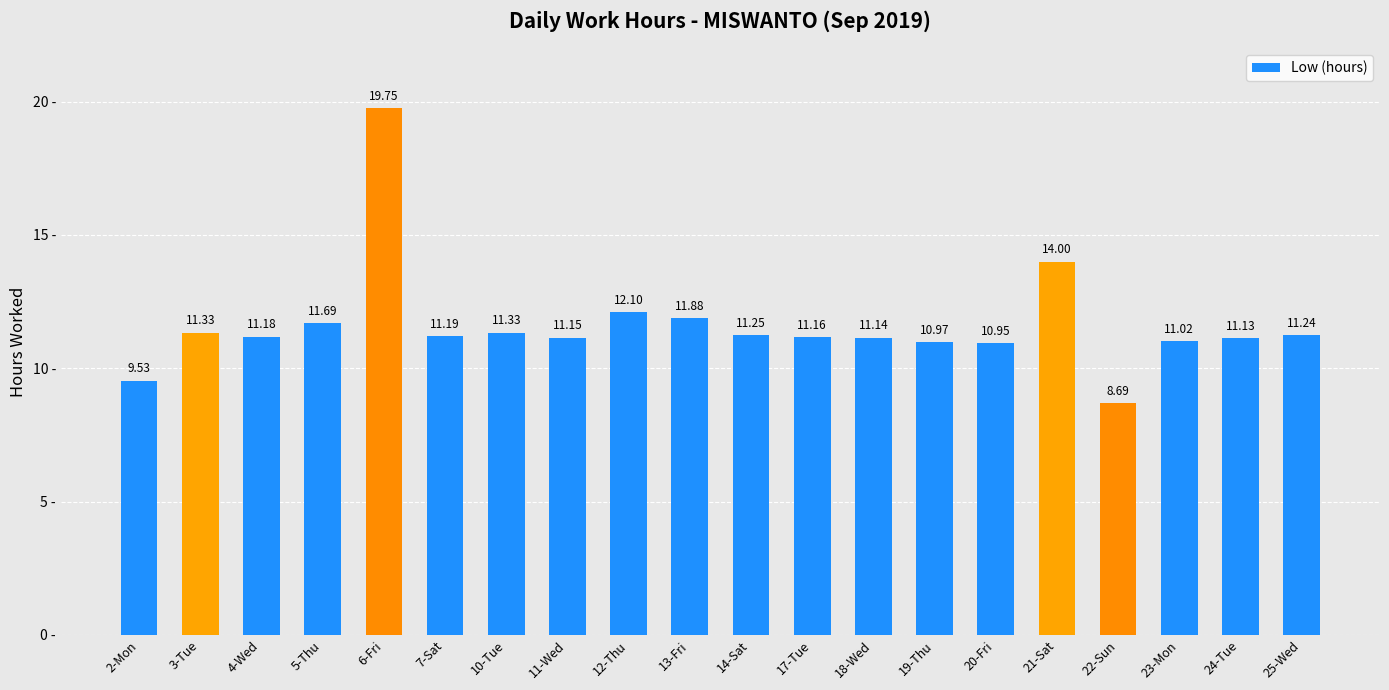

What is the value of the 5th bar from the left?

19.8